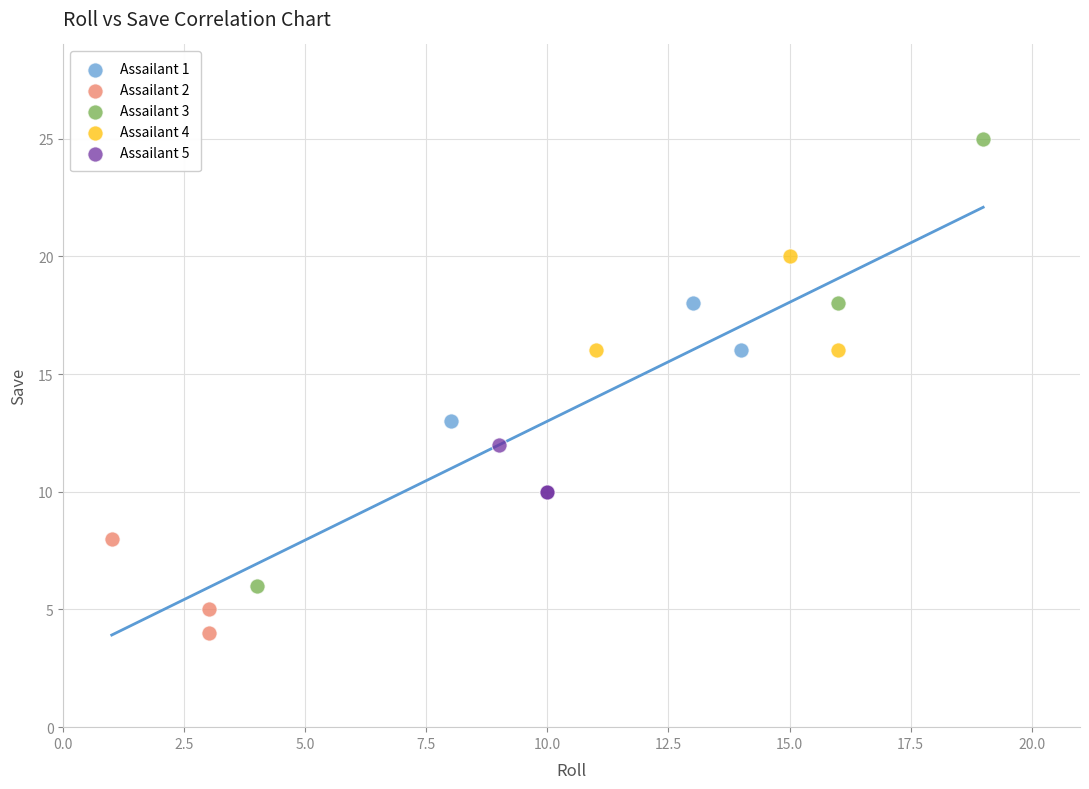

Which series contains the lowest Y value?

Assailant 2